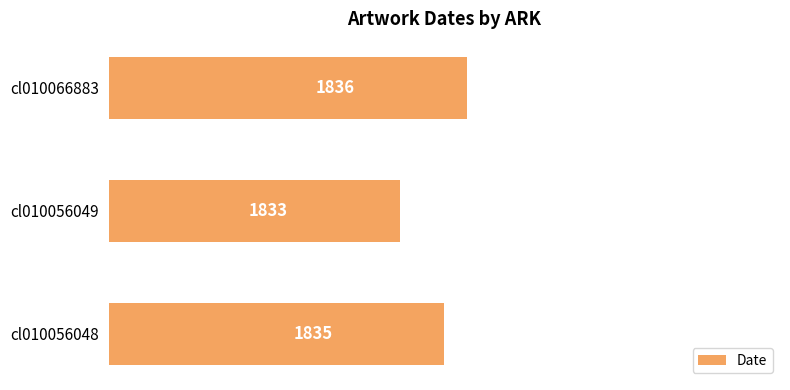

What is the average value?

1835